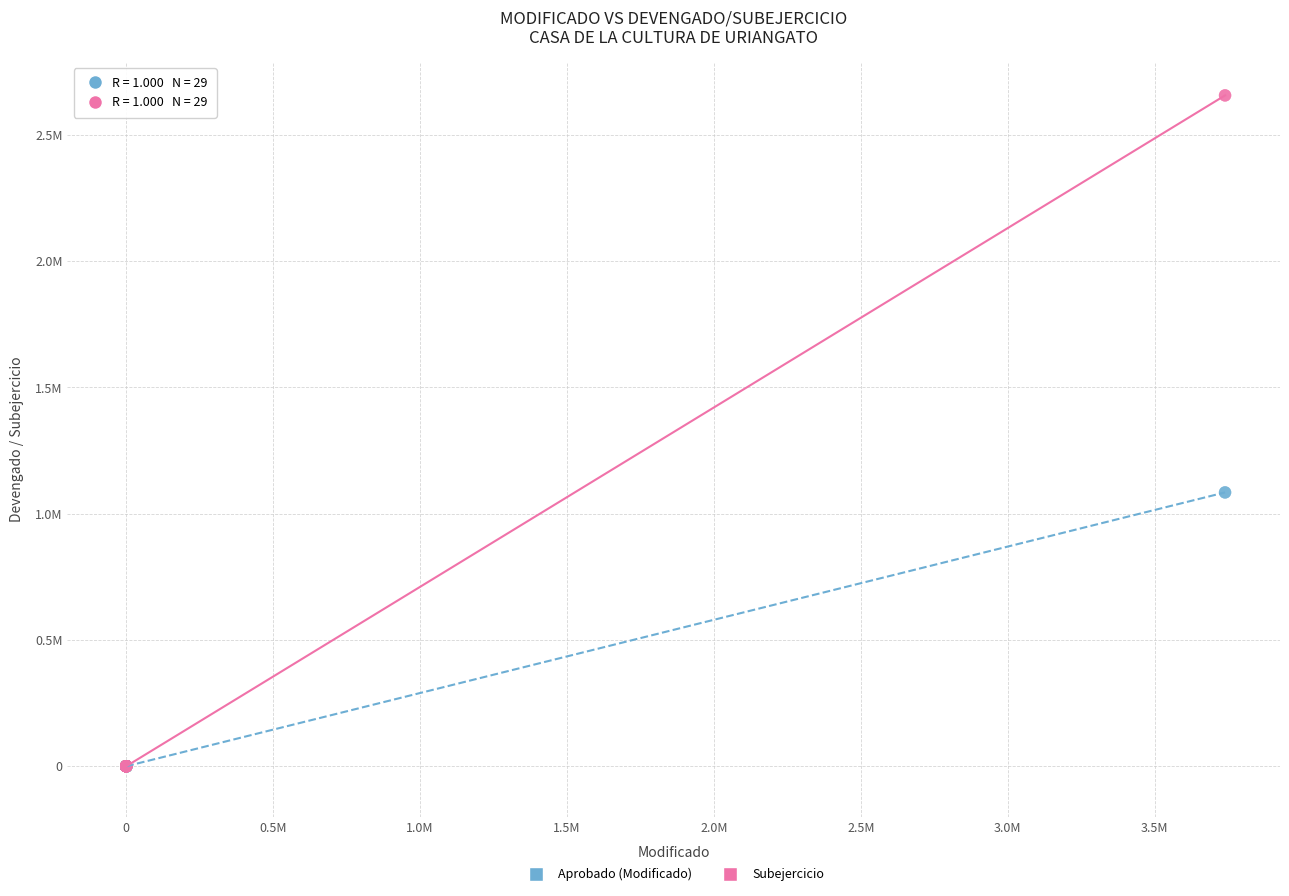

What are all the series names shown in the legend?

Aprobado (Modificado), Subejercicio